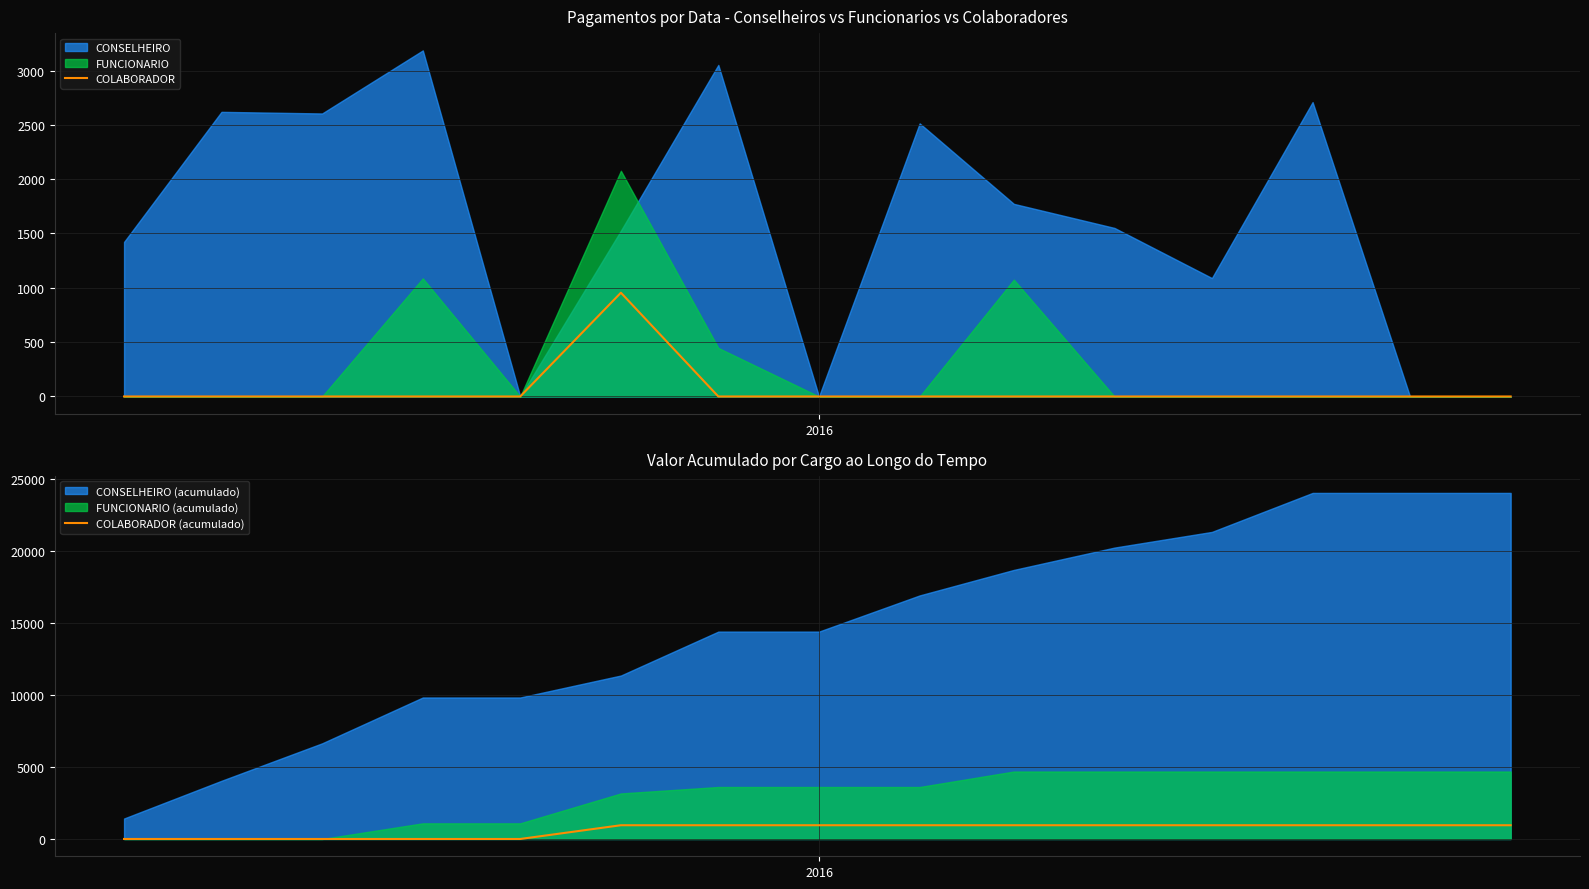

True or false: COLABORADOR (acumulado) and COLABORADOR cross at least once.

False